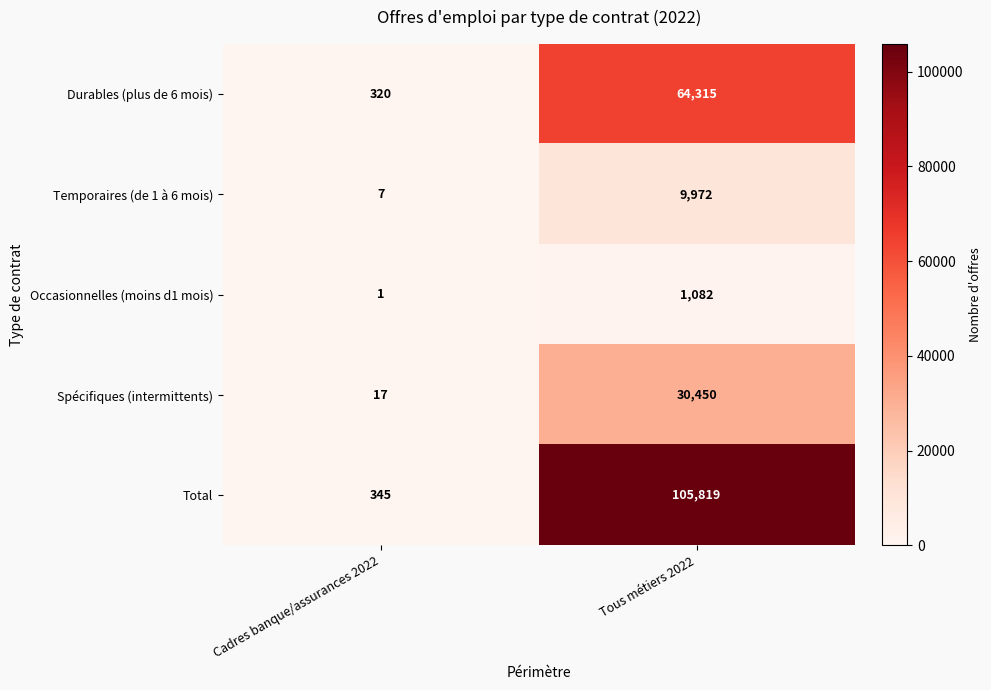

Rank the series at Tous métiers 2022 from lowest to highest value.

Occasionnelles (moins d1 mois), Temporaires (de 1 à 6 mois), Spécifiques (intermittents), Durables (plus de 6 mois), Total